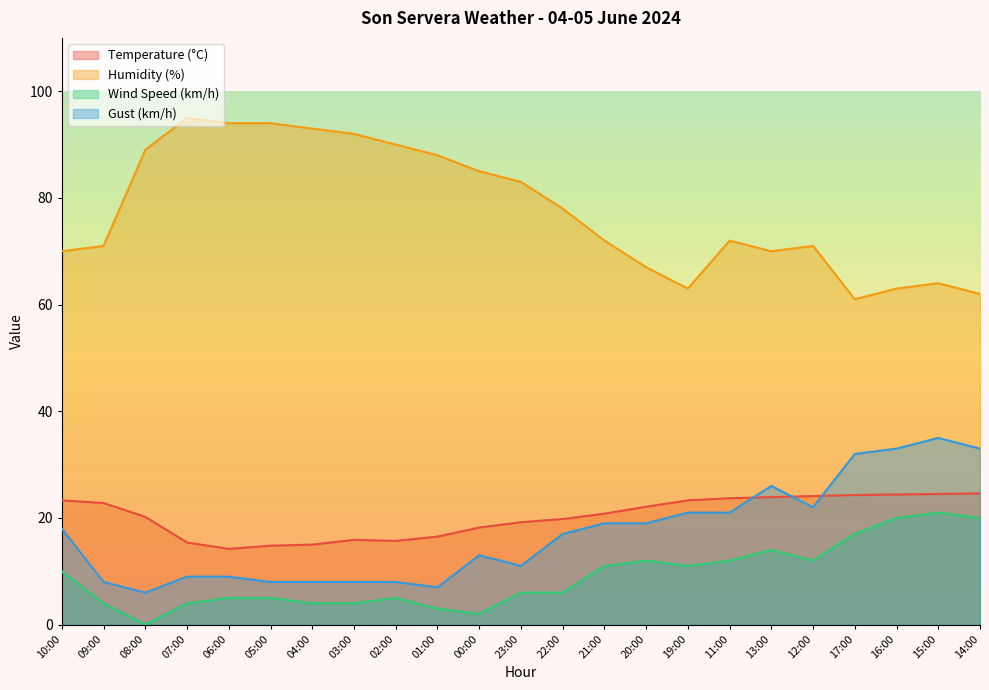

What is the approximate value of Humidity (%) at 20:00?

67.0